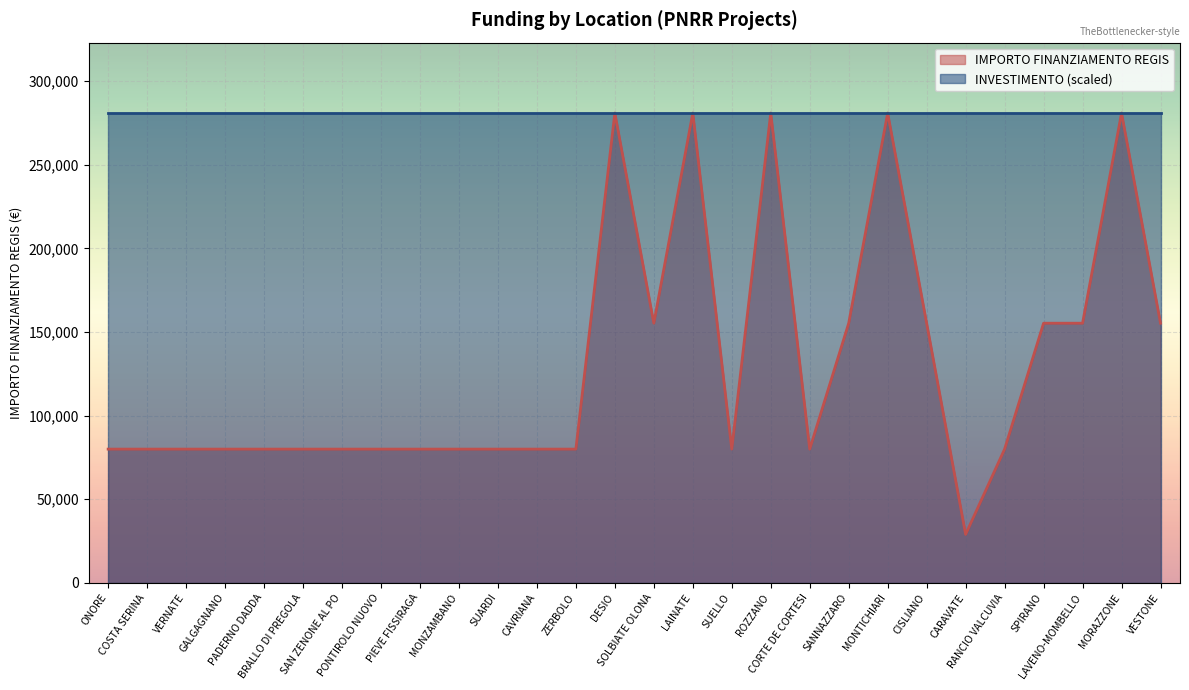

What is the ratio of the value at COSTA SERINA to the value at MORAZZONE?

0.3